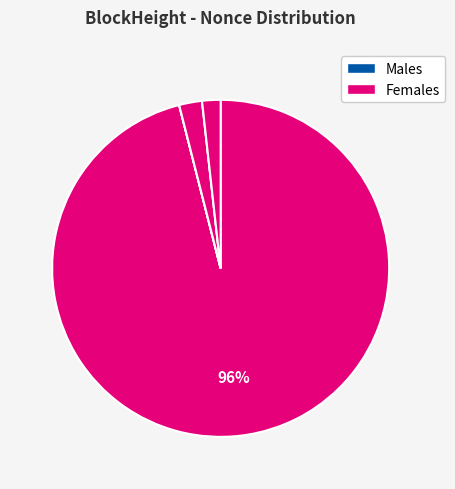

How many segments does this pie chart have?

6